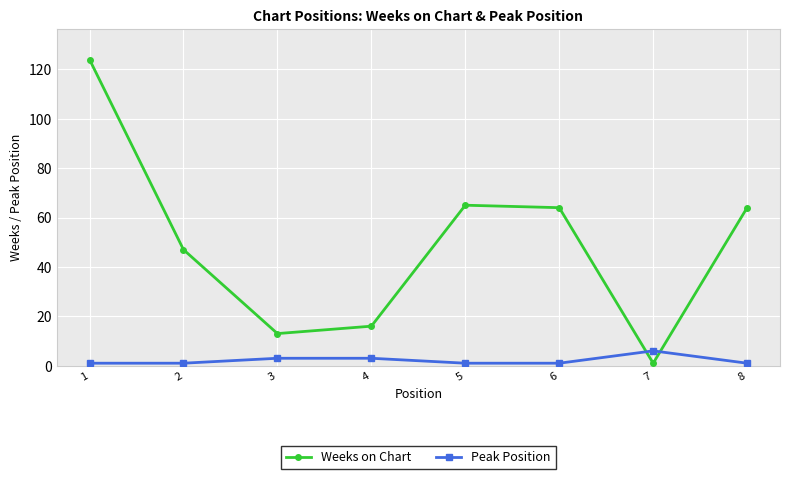

What is the sum of all Weeks on Chart values?

394